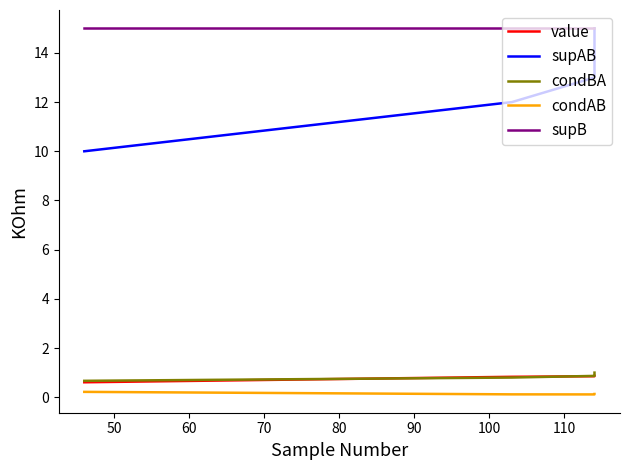

How many series are shown in this chart?

5